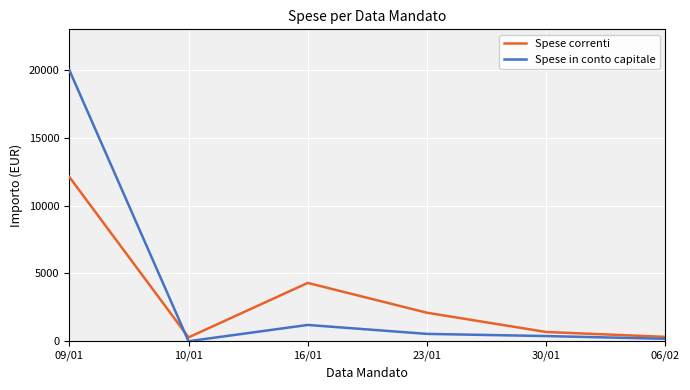

At 16/01, list the series in order from largest to smallest.

Spese correnti, Spese in conto capitale